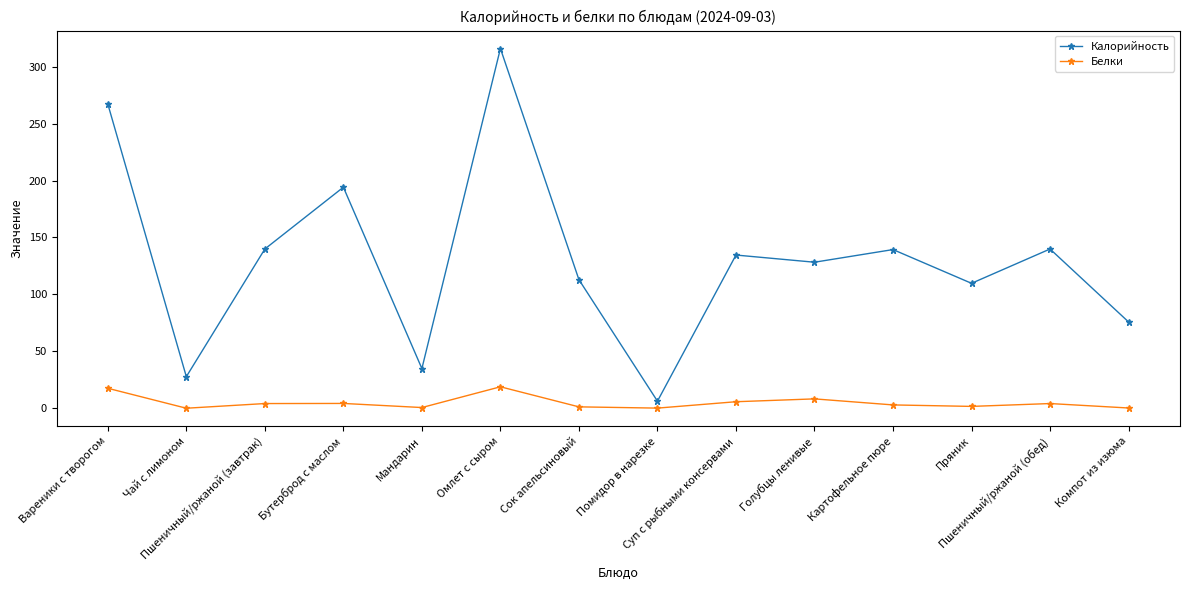

What is the smallest value displayed?

0.2